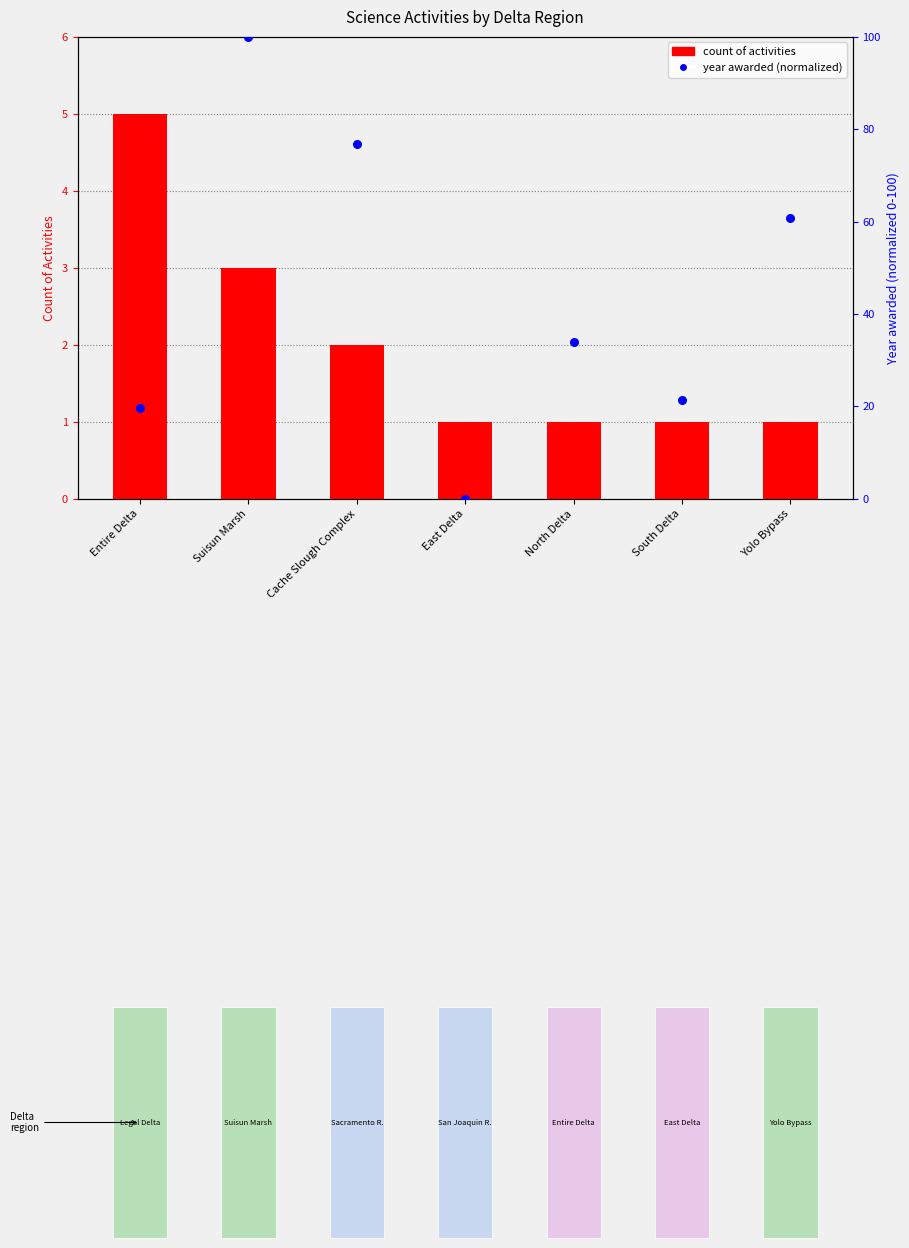

At which category is the sum across all series the highest?

Suisun Marsh